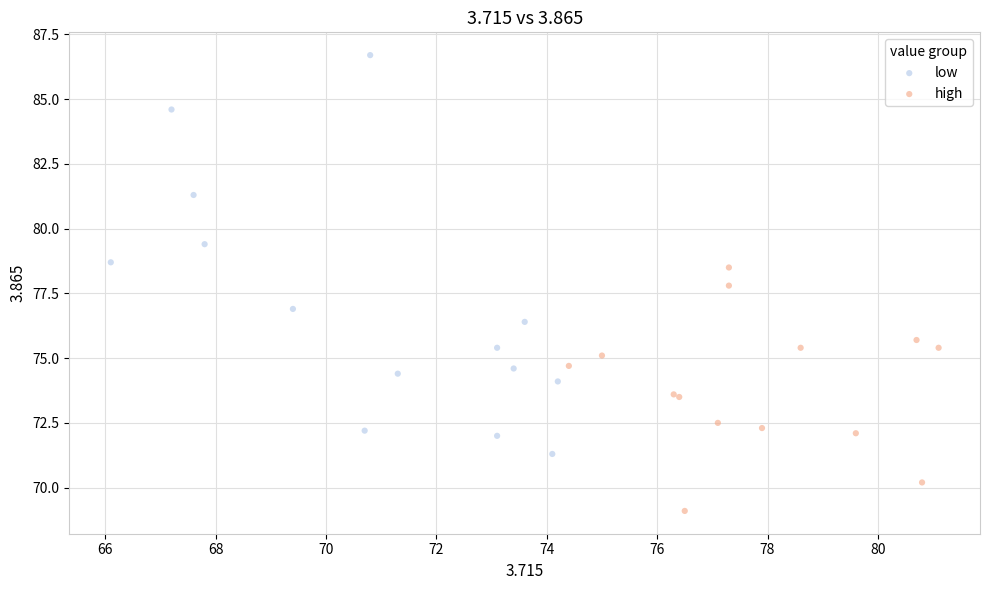

What are all the series names shown in the legend?

low, high